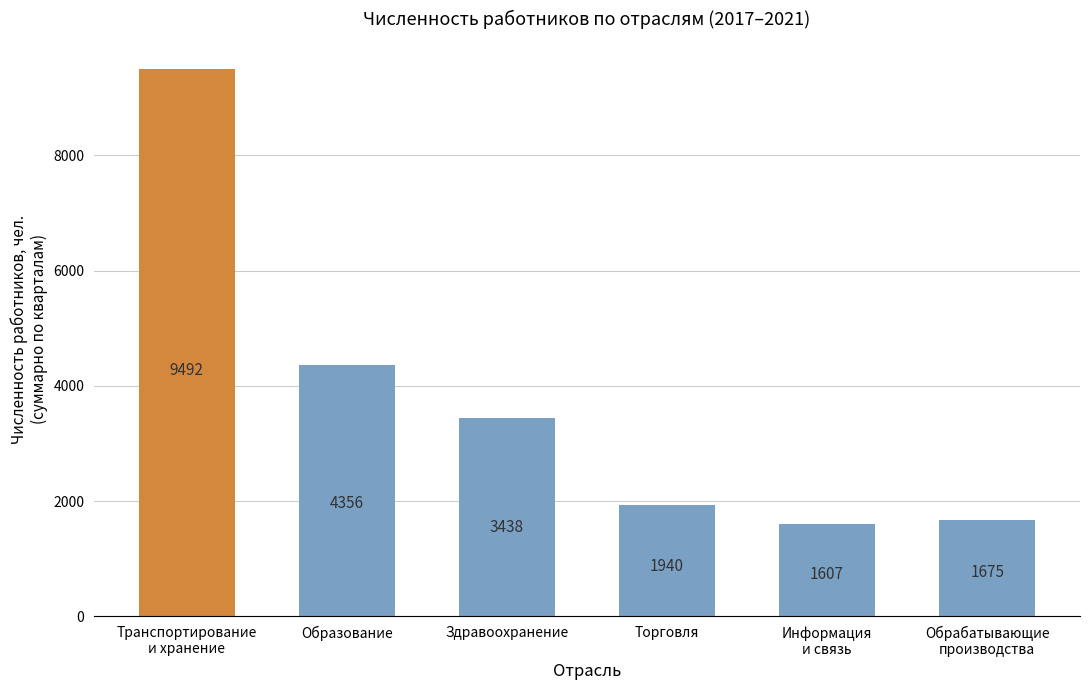

What is the ratio of the value at Информация
и связь to the value at Образование?

0.4